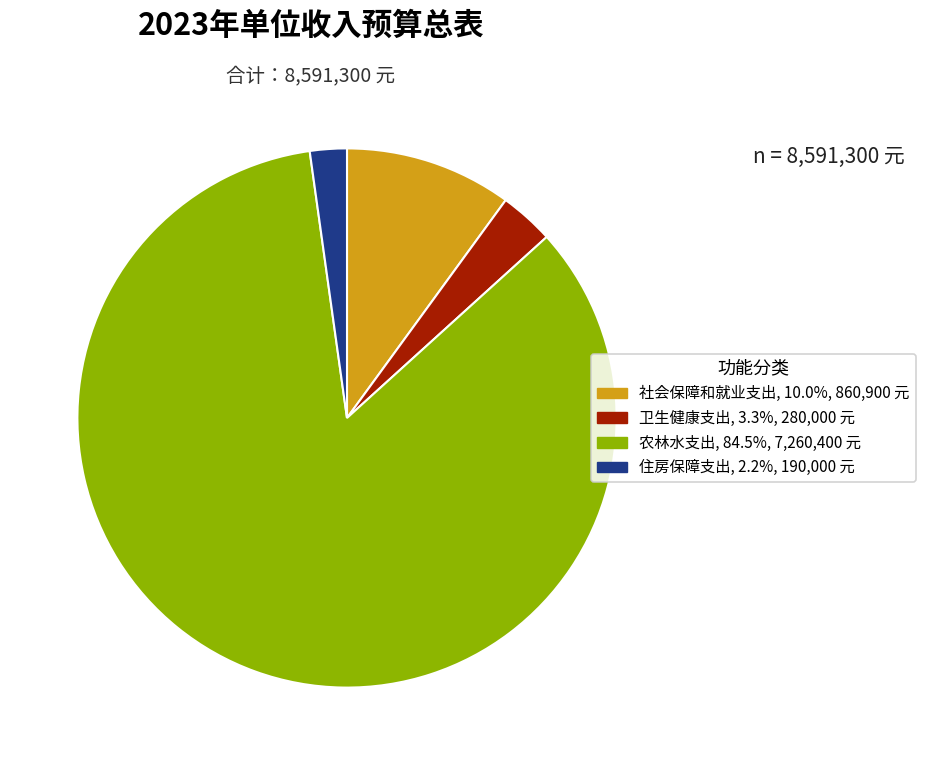

What is the ratio of the value at 农林水支出 to the value at 卫生健康支出?

25.9